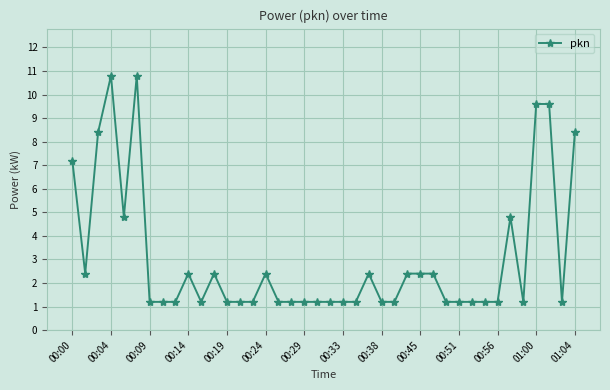

Reading right to left, transcribe all the data shown in this chart.

8.4	1.2	9.6	9.6	1.2	4.8	1.2	1.2	1.2	1.2	1.2	2.4	2.4	2.4	1.2	1.2	2.4	1.2	1.2	1.2	1.2	1.2	1.2	1.2	2.4	1.2	1.2	1.2	2.4	1.2	2.4	1.2	1.2	1.2	10.8	4.8	10.8	8.4	2.4	7.2